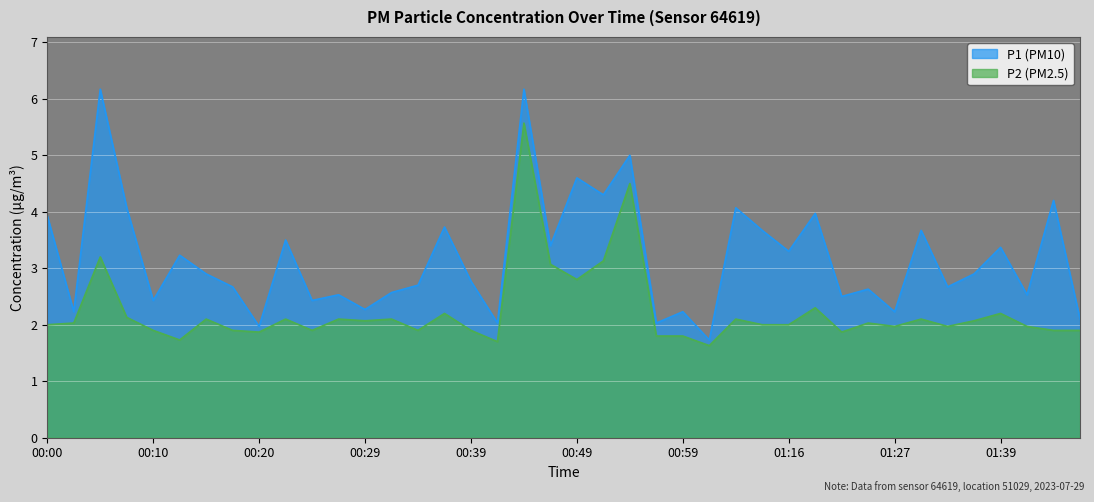

Rank the series by their average value, from highest to lowest.

P1, P2